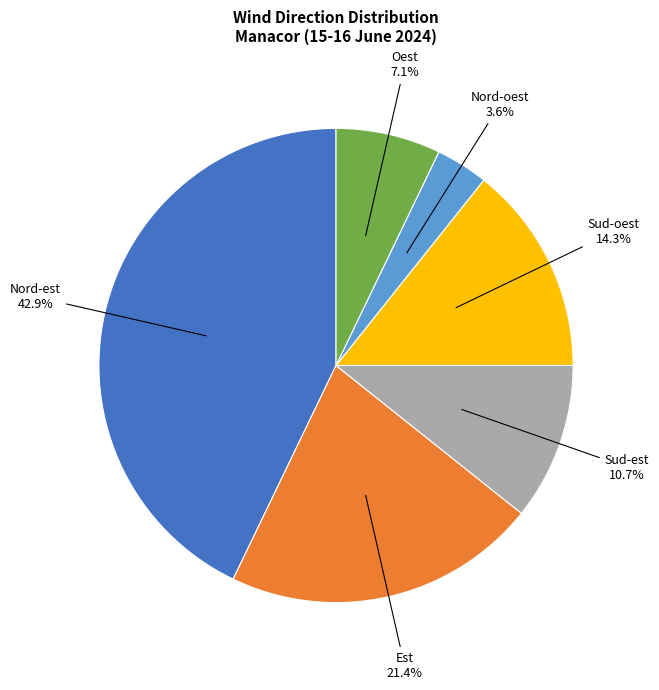

Does any single category account for the majority?

No